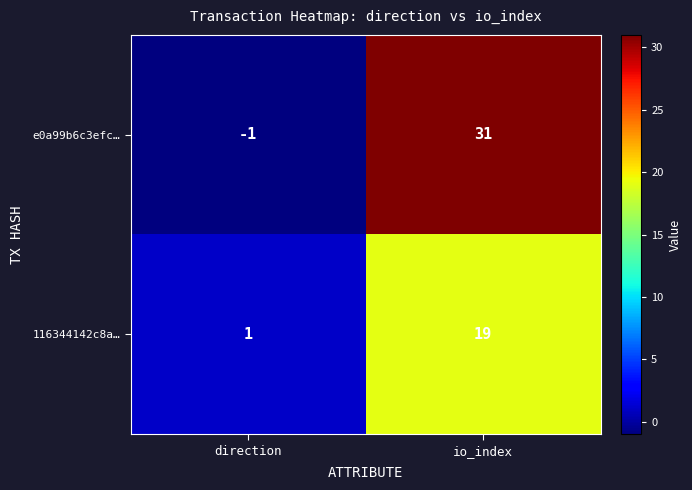

What is the sum of all 116344142c8a… values?

20